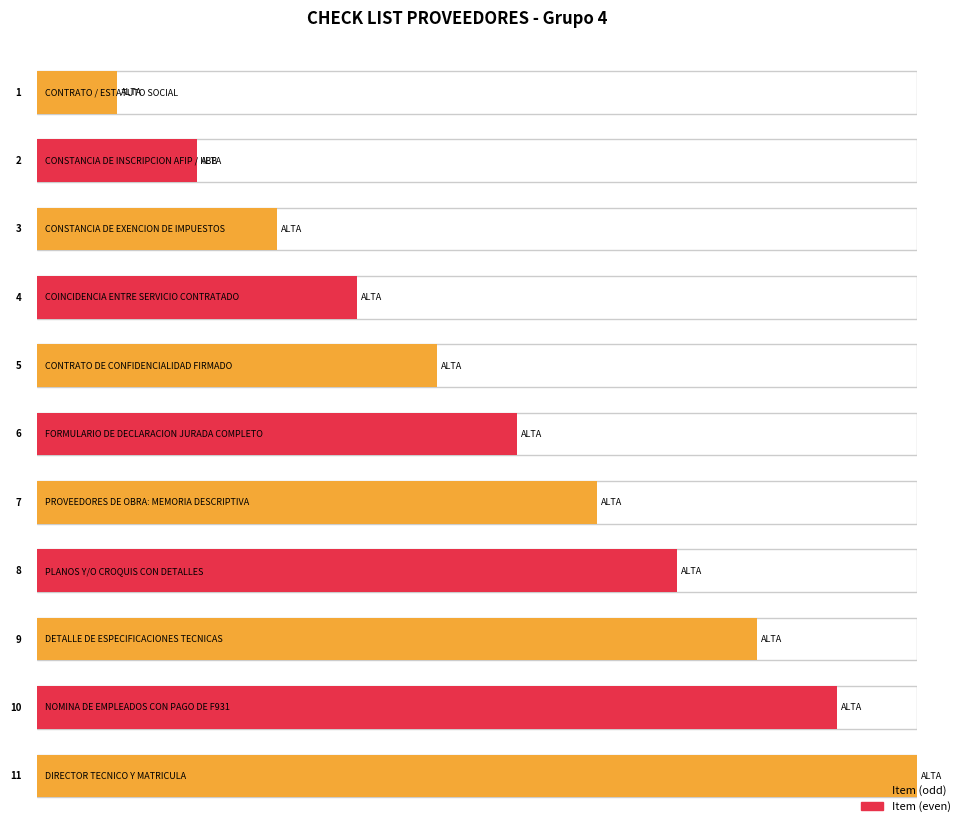

Reading left to right, extract all data points from this chart.

CONTRATO / ESTATUTO SOCIAL=1	CONSTANCIA DE INSCRIPCION AFIP / IIBB=2	CONSTANCIA DE EXENCION DE IMPUESTOS=3	COINCIDENCIA ENTRE SERVICIO CONTRATADO=4	CONTRATO DE CONFIDENCIALIDAD FIRMADO=5	FORMULARIO DE DECLARACION JURADA COMPLETO=6	PROVEEDORES DE OBRA: MEMORIA DESCRIPTIVA=7	PLANOS Y/O CROQUIS CON DETALLES=8	DETALLE DE ESPECIFICACIONES TECNICAS=9	NOMINA DE EMPLEADOS CON PAGO DE F931=10	DIRECTOR TECNICO Y MATRICULA=11